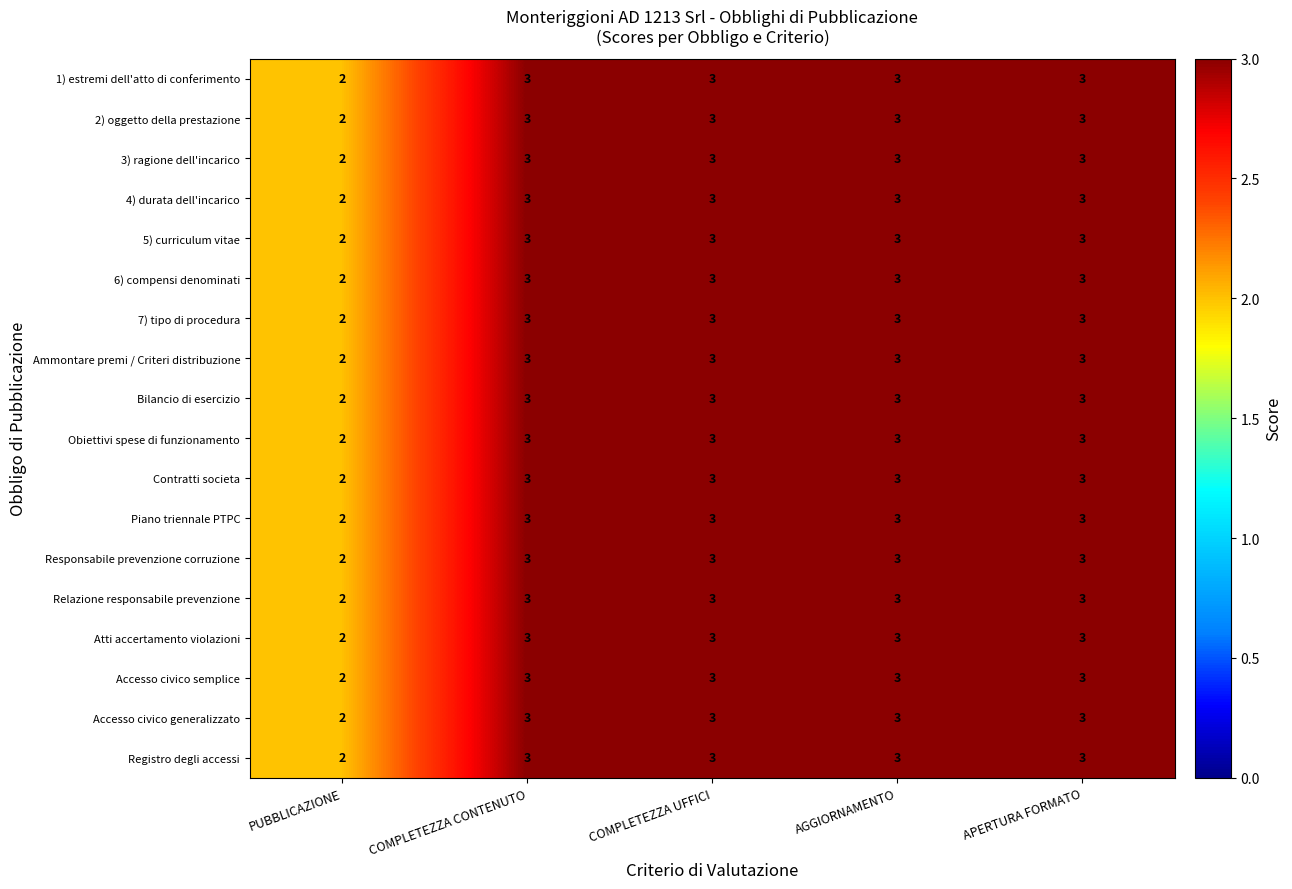

Count the Contratti societa values in the range 3 to 4.

4